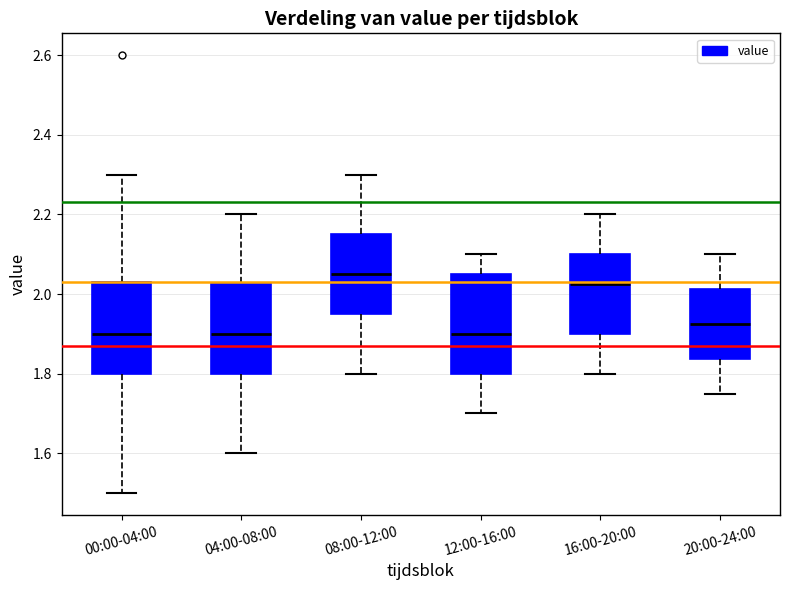

Comparing the boxes themselves (not the whiskers), which one is the tallest?

12:00-16:00